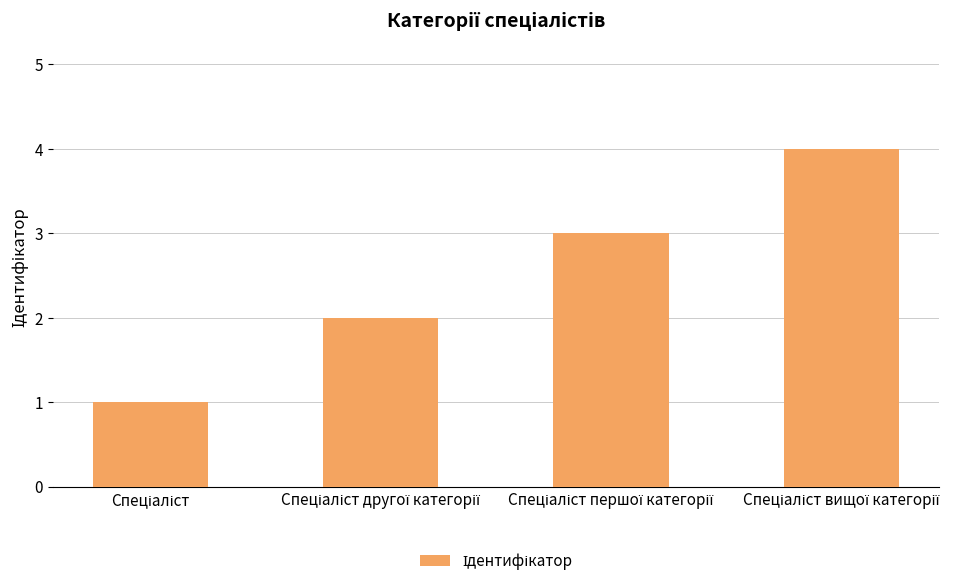

What is the maximum value shown in the chart?

4